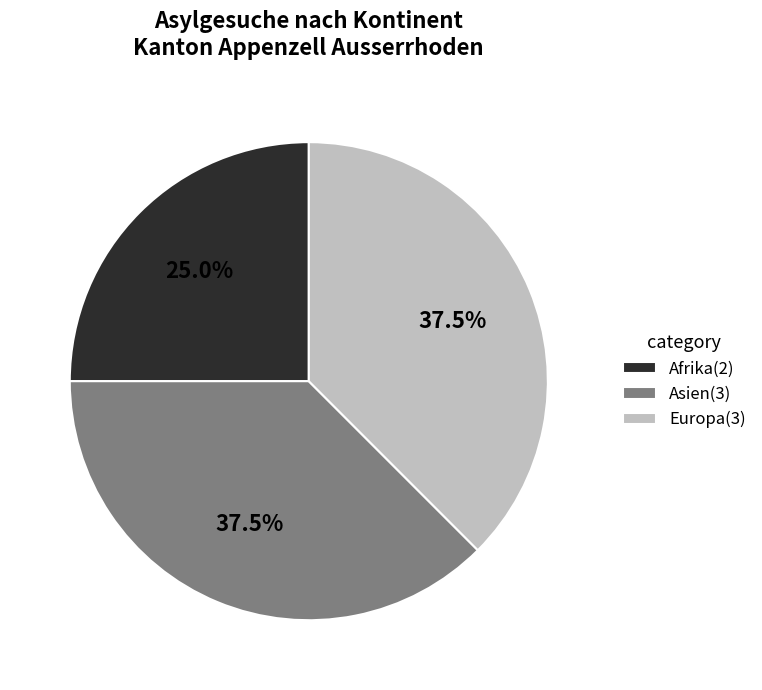

Does Europa account for over 50% of the chart?

No